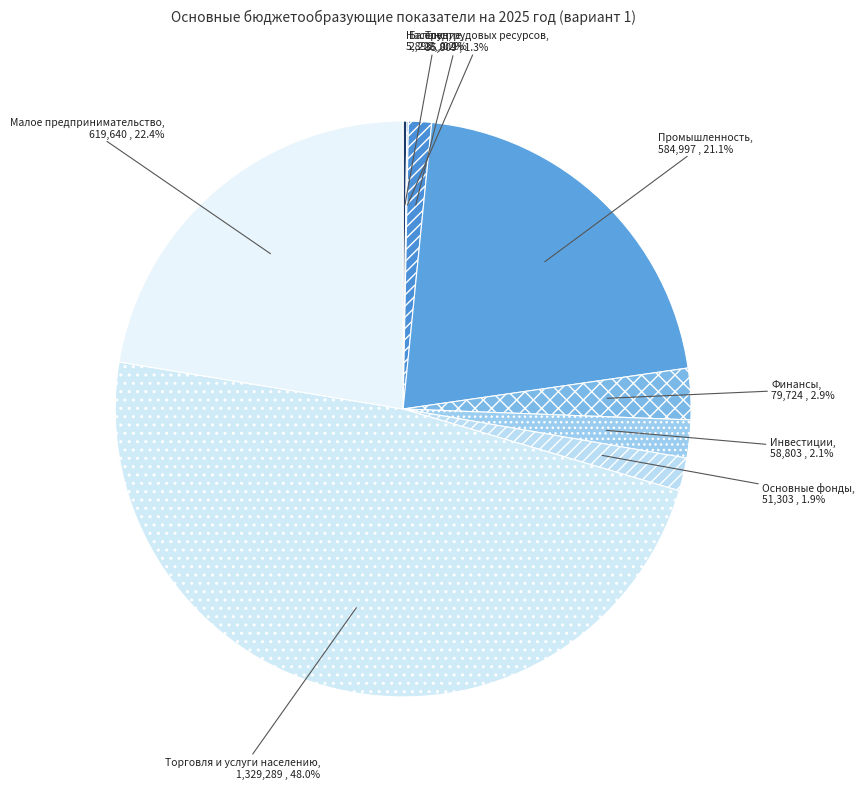

Count the number of slices in the pie.

9